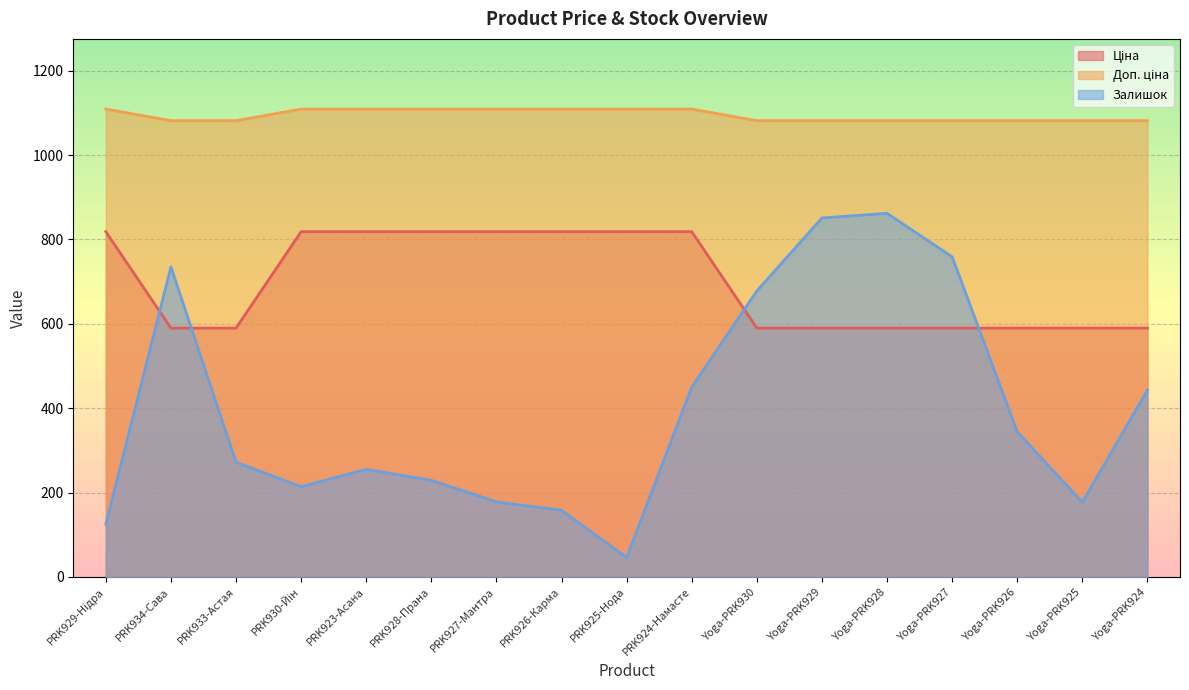

How many lines are shown in the chart?

3